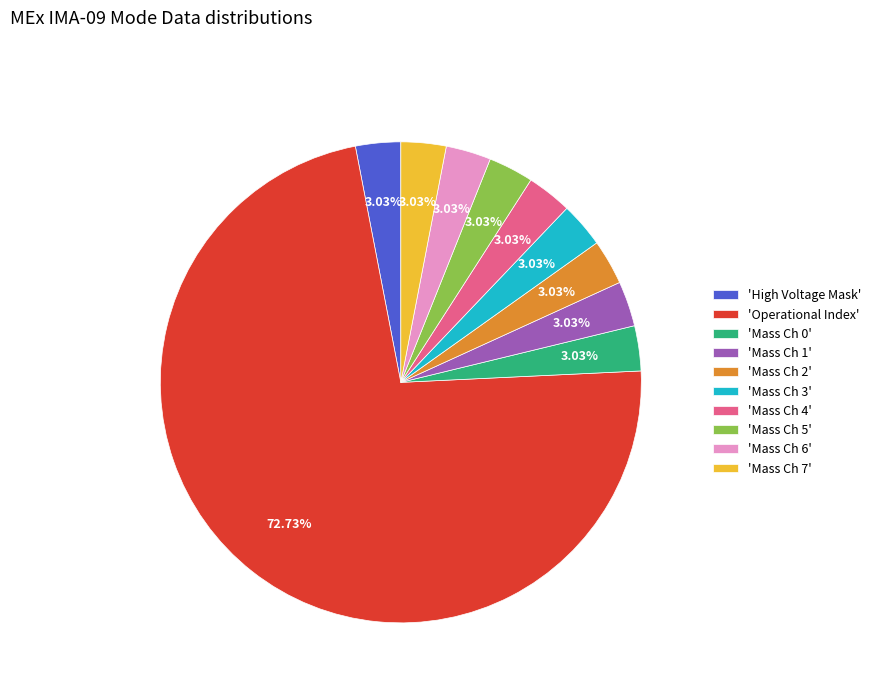

Is the sum of 'Mass Ch 3' and 'Mass Ch 7' greater than half?

No